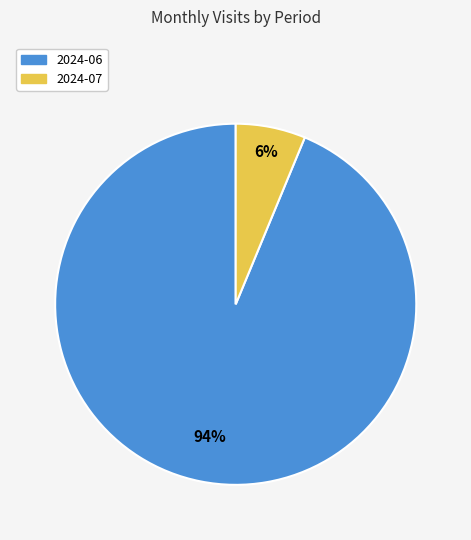

Which category has the smallest portion of the pie?

2024-07